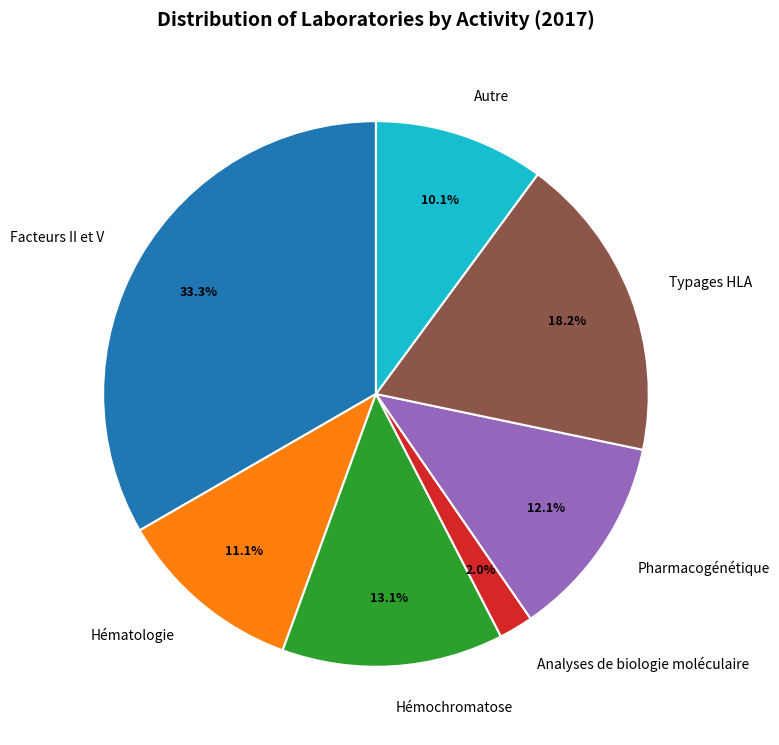

Does Hématologie represent more than half of the total?

No